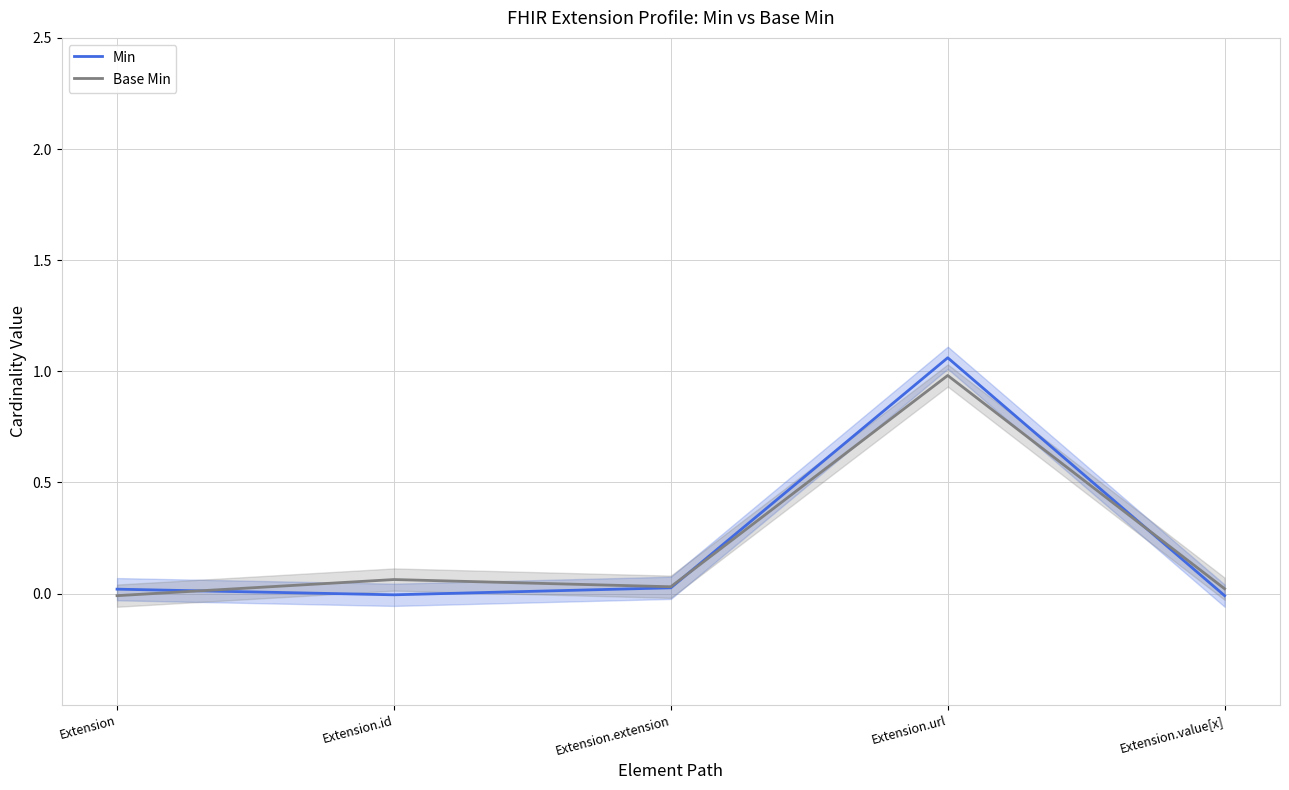

List the series in order of their overall mean, lowest first.

Base Min, Min